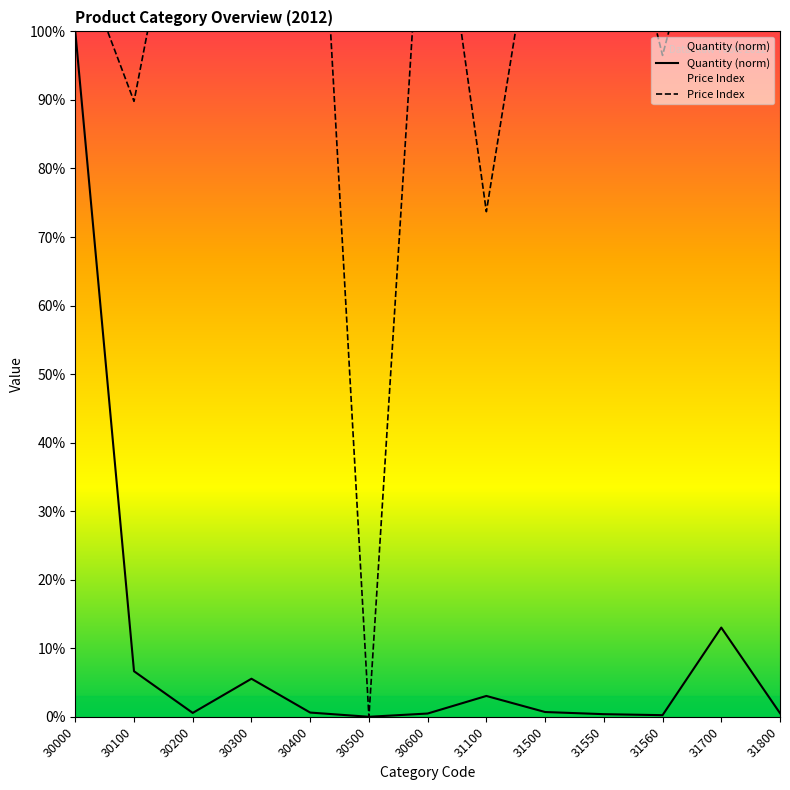

True or false: Quantity has a value of 8.2 at 30300.

False